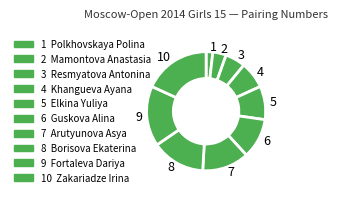

Is there any slice that represents more than half of the pie?

No